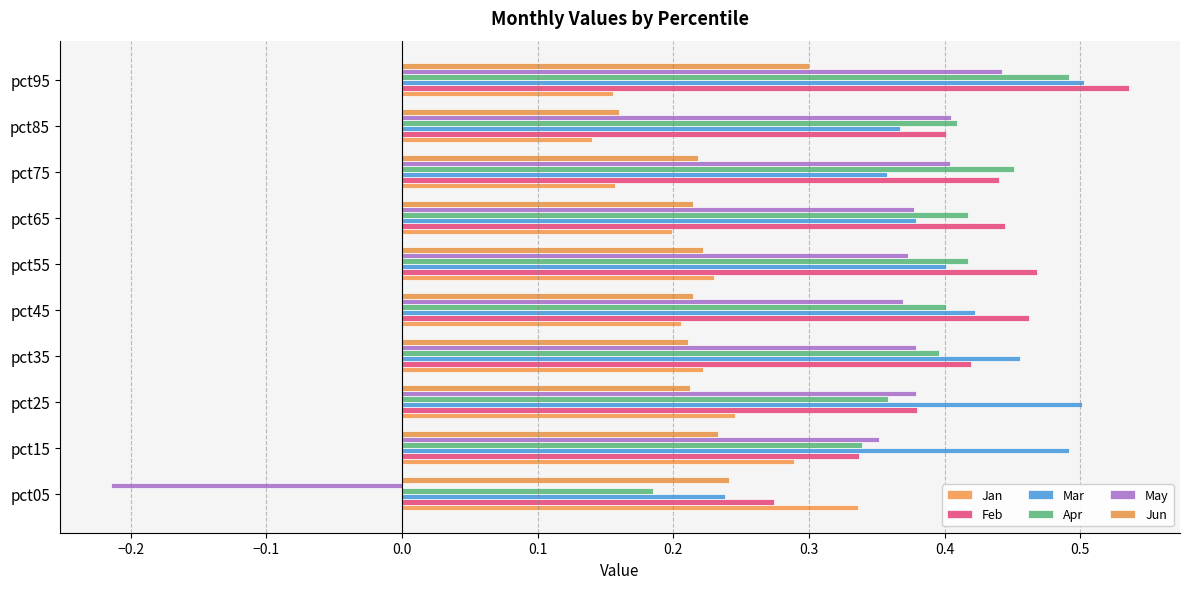

Count the number of categories in the chart.

10